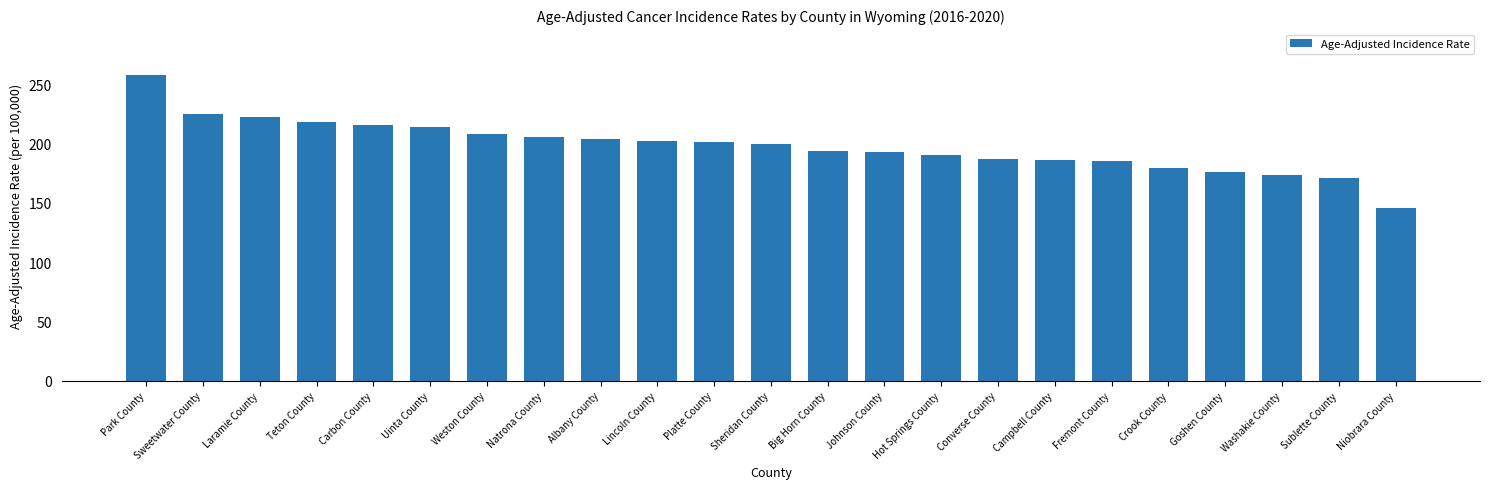

What is the ratio of the value at Converse County to the value at Teton County?

0.9